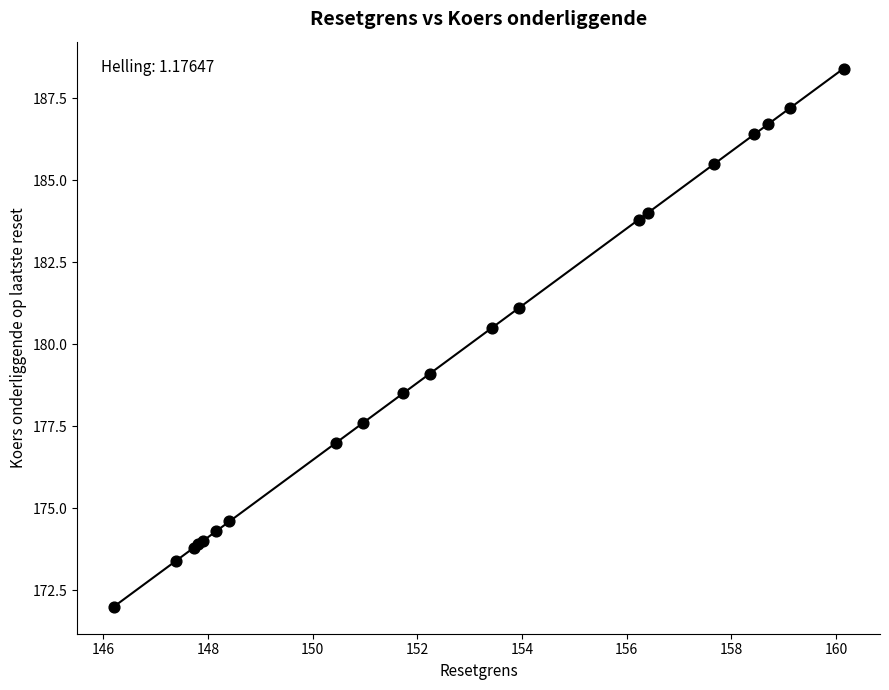

What Y value in the scatter plot is closest to 180?

180.5